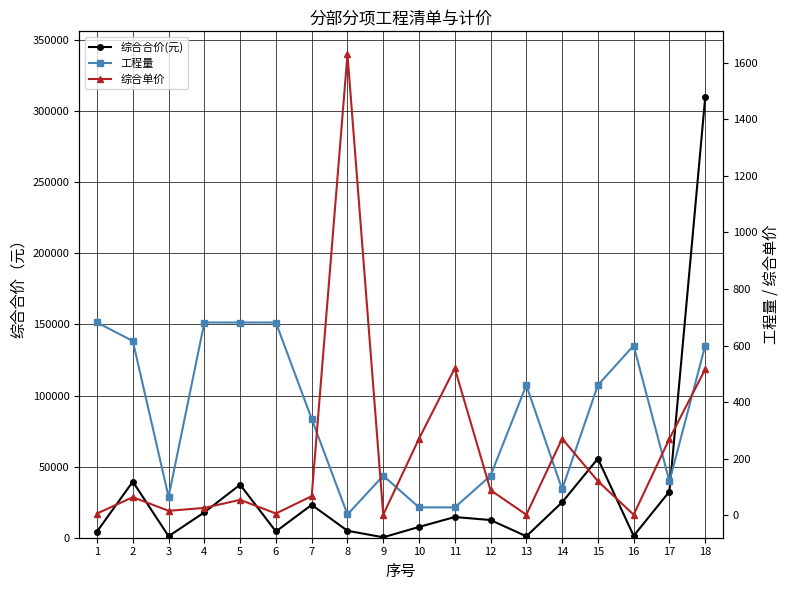

True or false: 综合单价 has a value of 270.9 at 17.

True